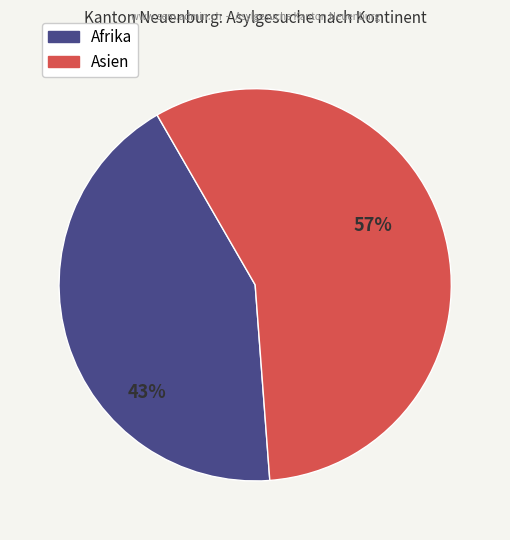

To the nearest percent, what is the average slice percentage?

50%